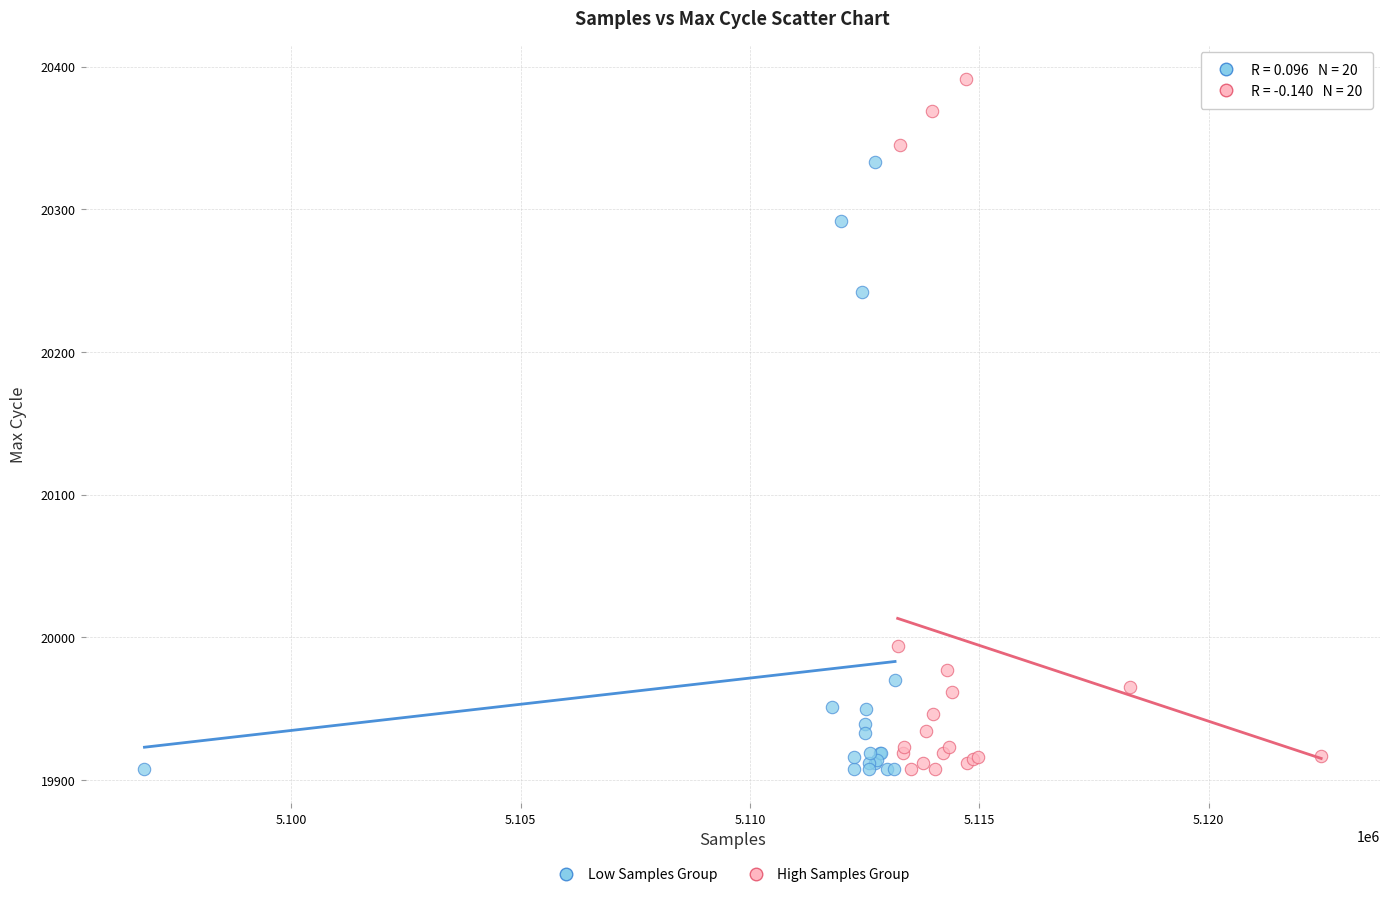

Which series has the widest spread of Y values?

High Samples Group